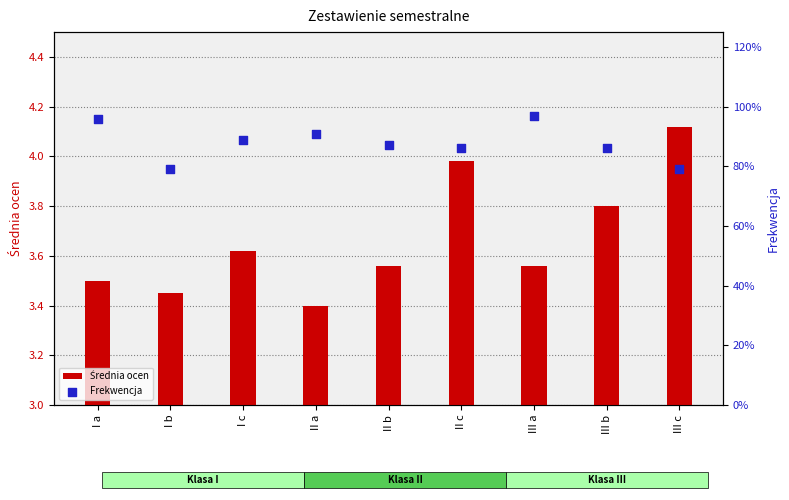

Is the value of Średnia ocen at II c greater than the value of Frekwencja at I b?

Yes